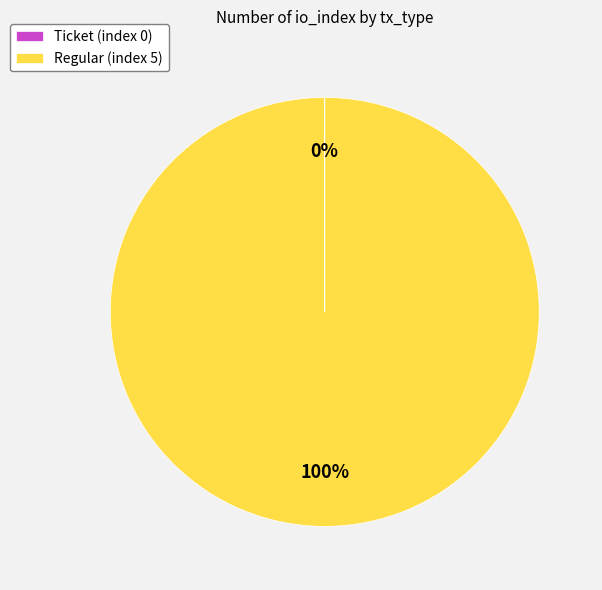

Does Regular (index 5) represent more than half of the total?

Yes